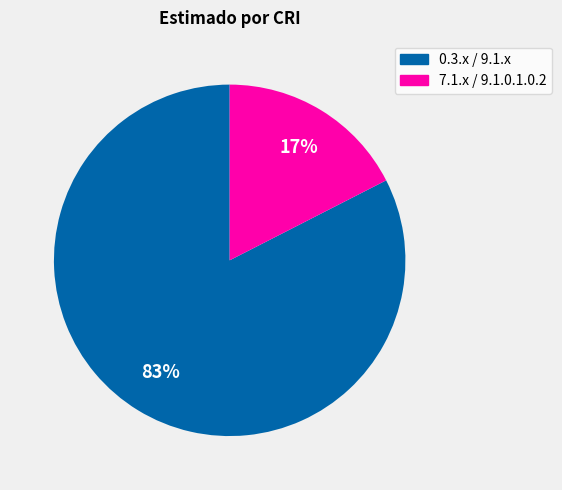

To the nearest percent, what is the average slice percentage?

50%